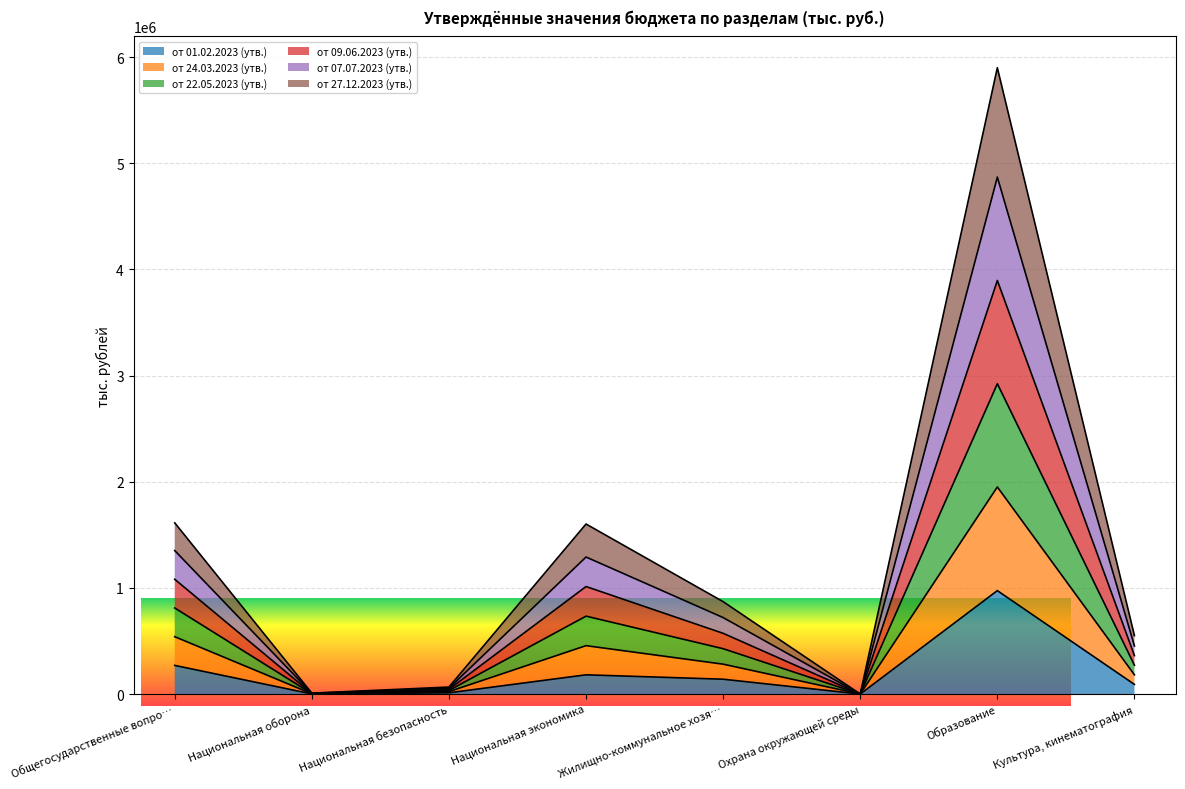

In от 22.05.2023 (утв.), how many points are lower than both neighbors (excluding endpoints)?

2